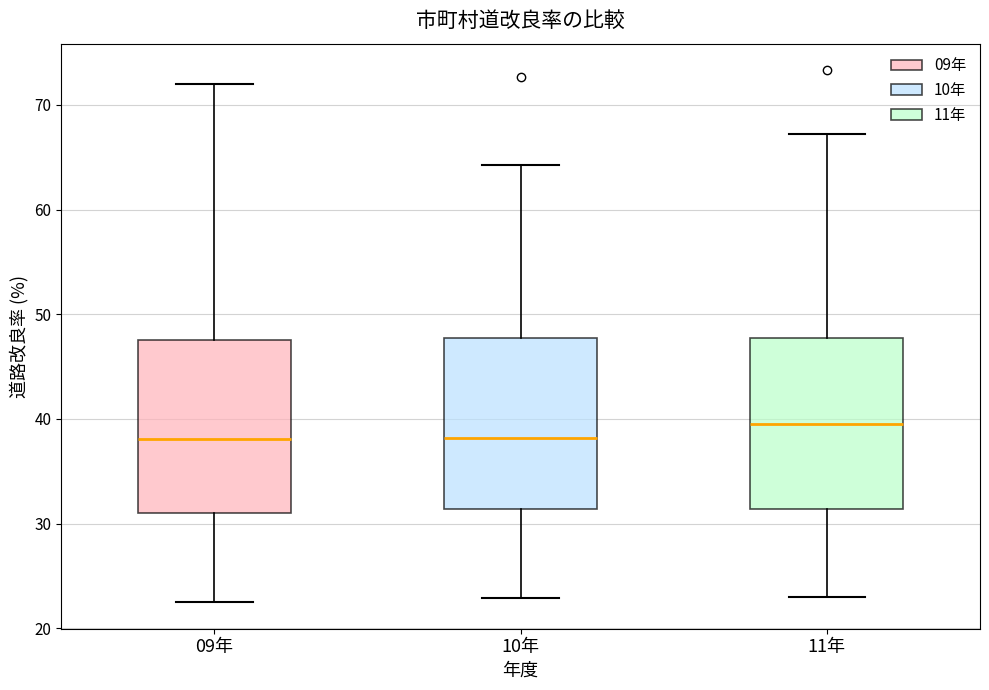

Which box's median line is the highest?

11年